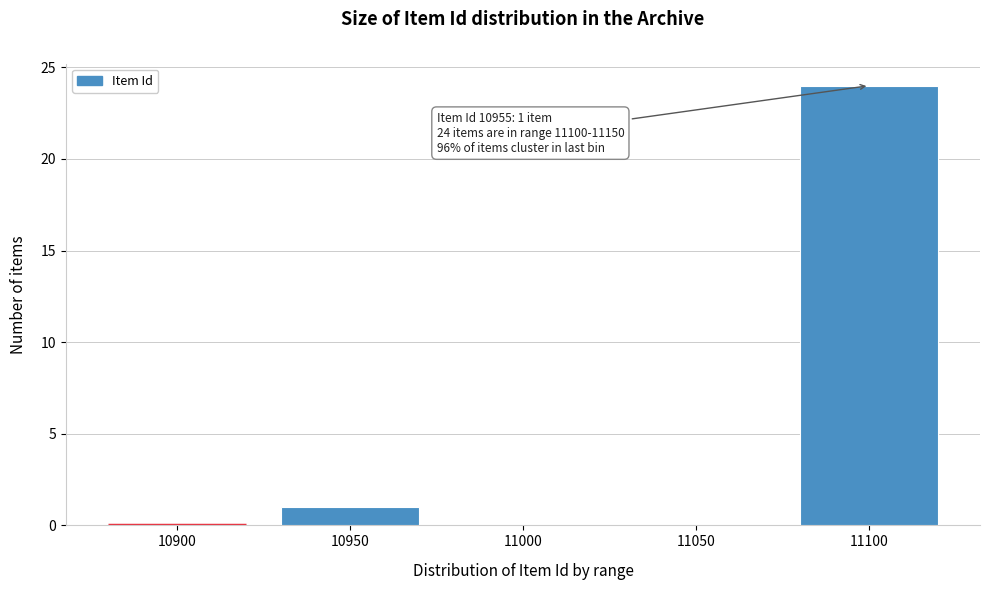

Reading left to right, what are all the values shown in this chart?

10900=0	10950=1	11000=0	11050=0	11100=24